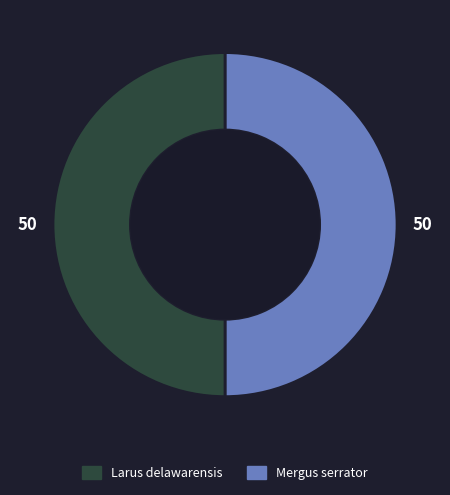

What is the ratio of the value at Mergus serrator to the value at Larus delawarensis?

1.0